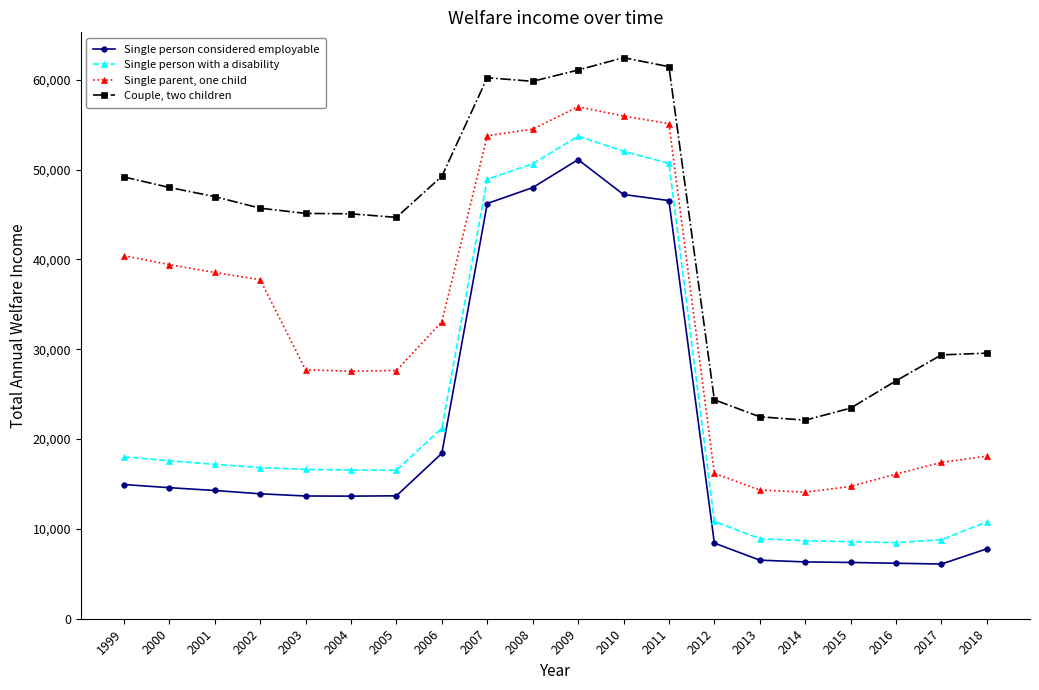

What is the total value across all series at 2004?

102834